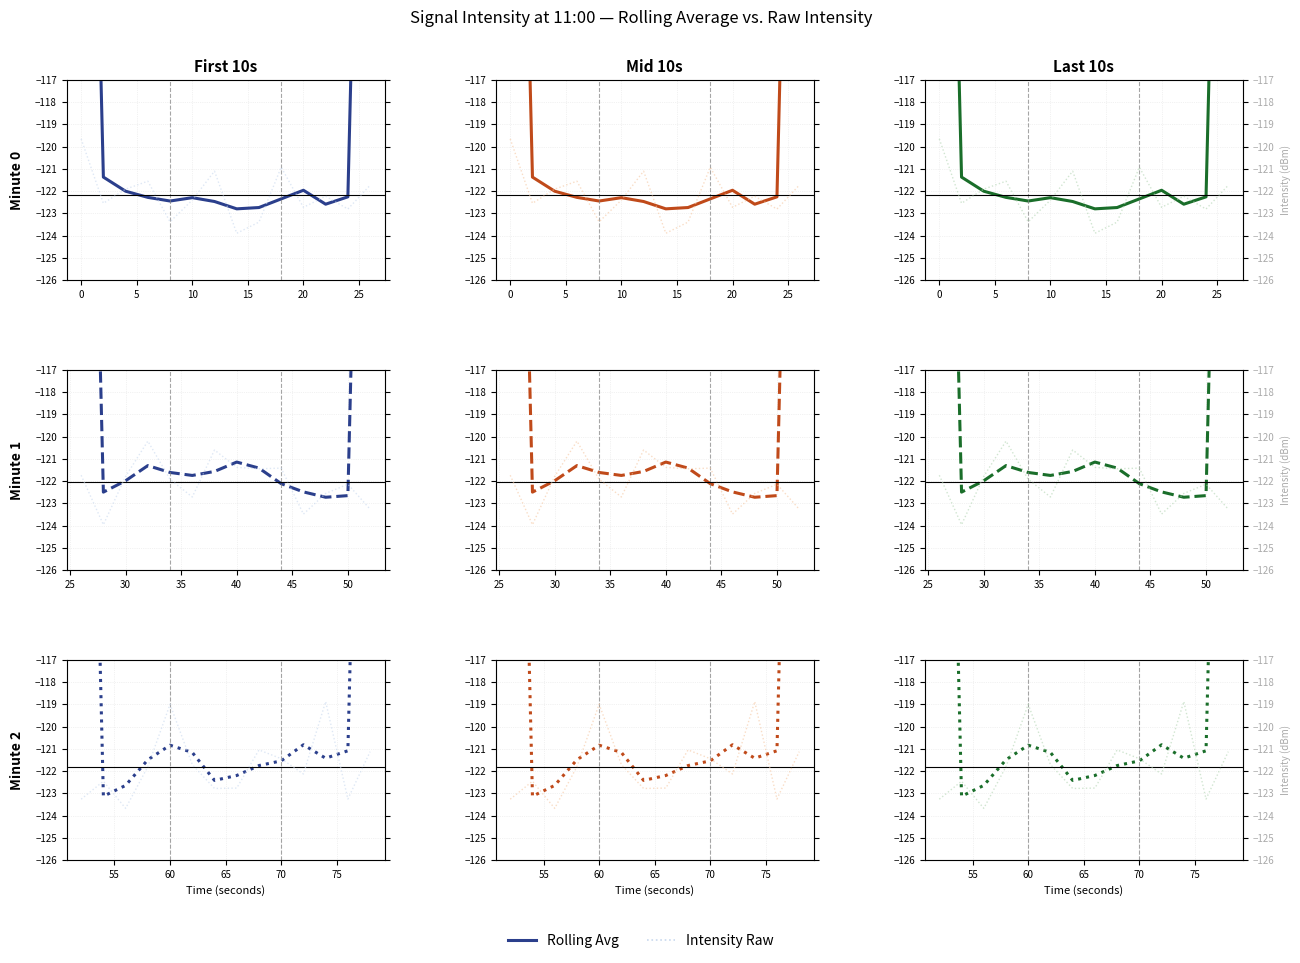

How many series are shown in this chart?

2